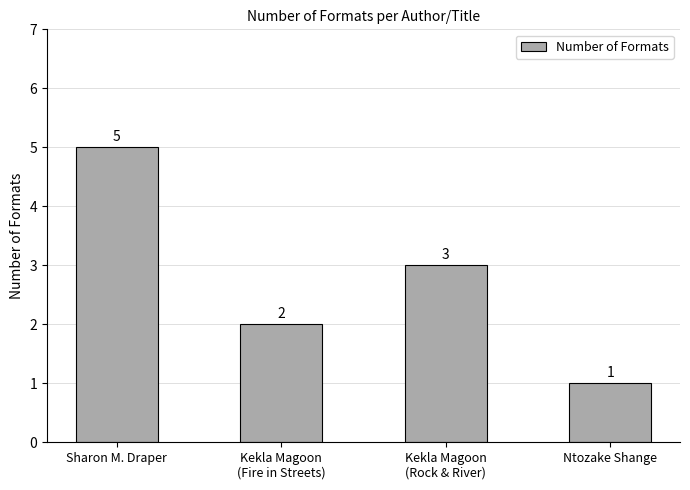

Are the bars grouped side by side (vs. stacked)?

No